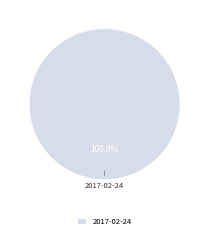

Is there a majority slice in this chart?

Yes